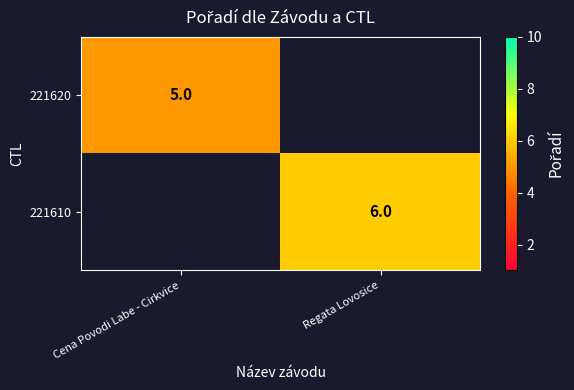

Is it true that 221610 equals 3 at Regata Lovosice?

False